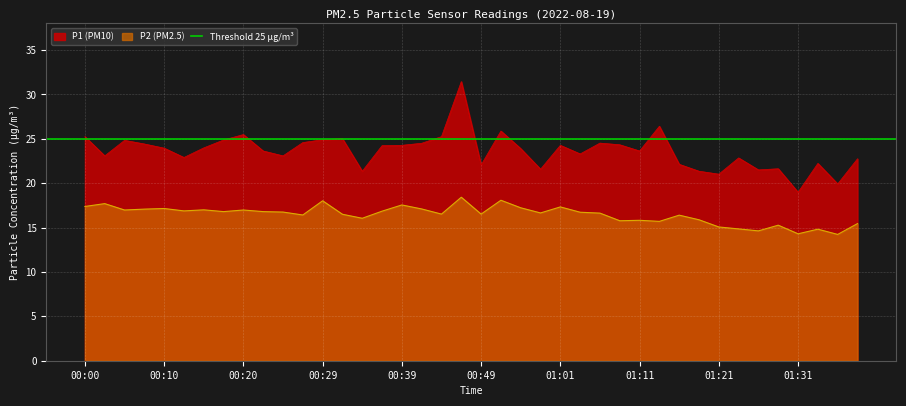

Which category has the lowest value across all series?

01:36